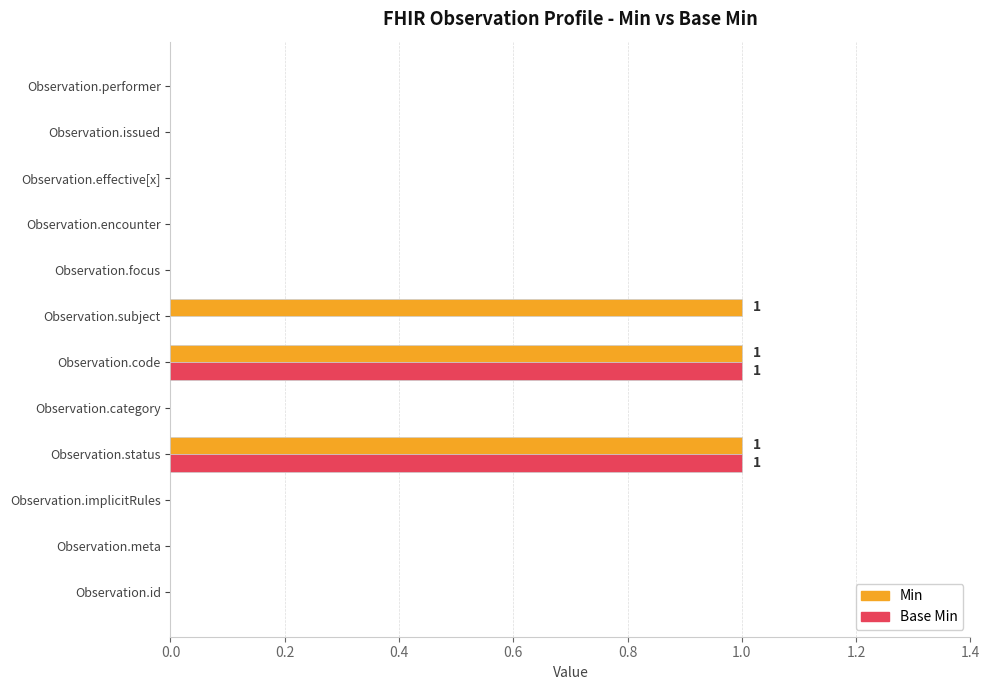

Is the value of Min at Observation.subject greater than the value of Base Min at Observation.focus?

Yes